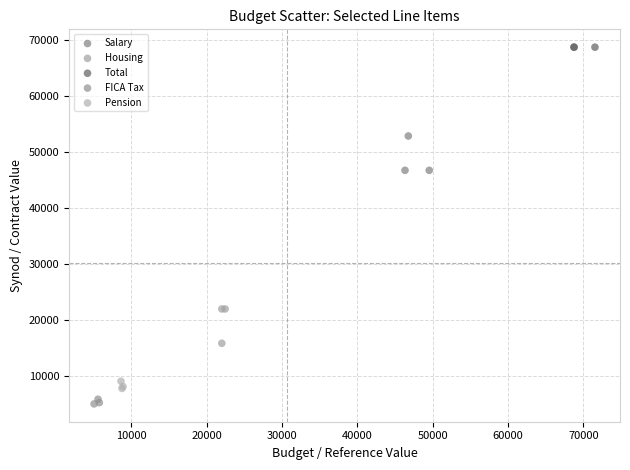

Which series contains the highest Y value?

Total